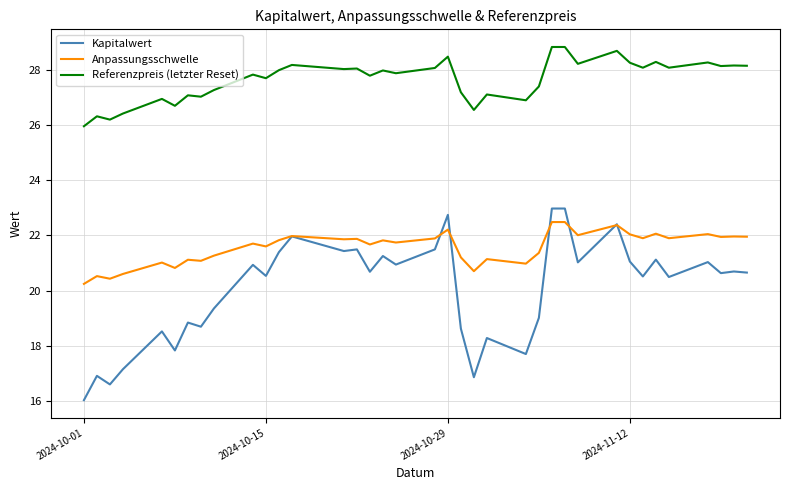

What is the difference between the maximum and minimum values in the Referenzpreis (letzter Reset) series?

2.9